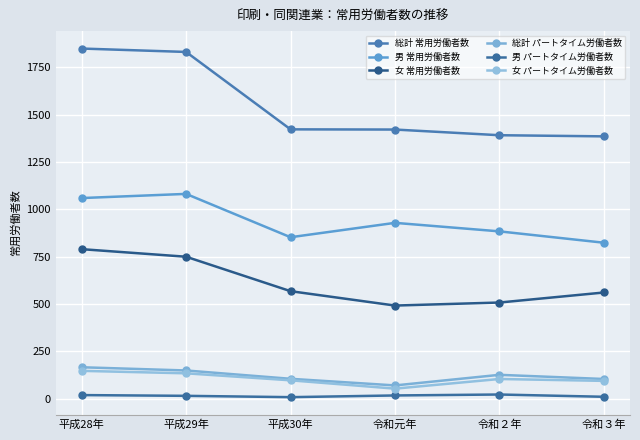

What is the difference between the 女 パートタイム労働者数 values at 平成29年 and 令和元年?

81